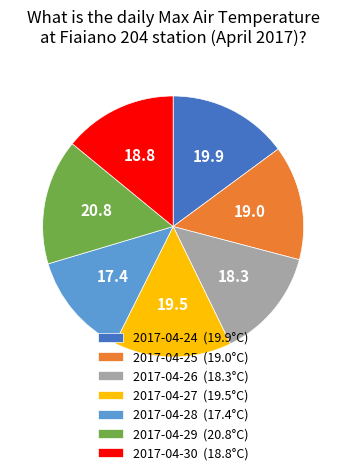

True or false: 2017-04-29 (20.8°C) accounts for 16% of the total.

True